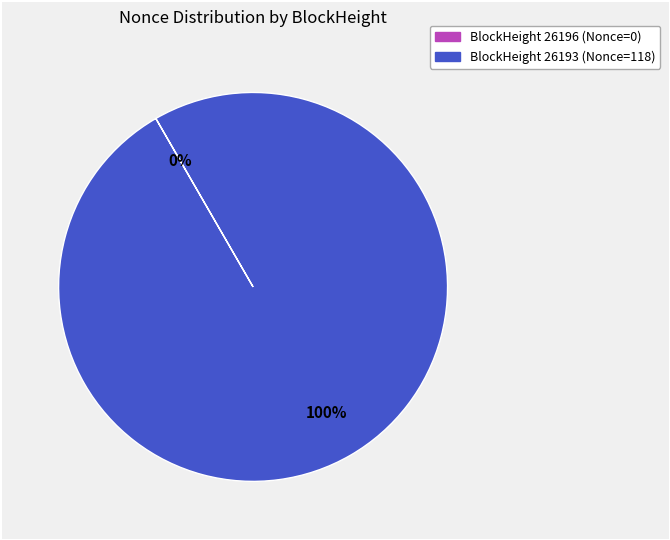

To the nearest percent, what is the difference between the largest and smallest slice percentages?

100%